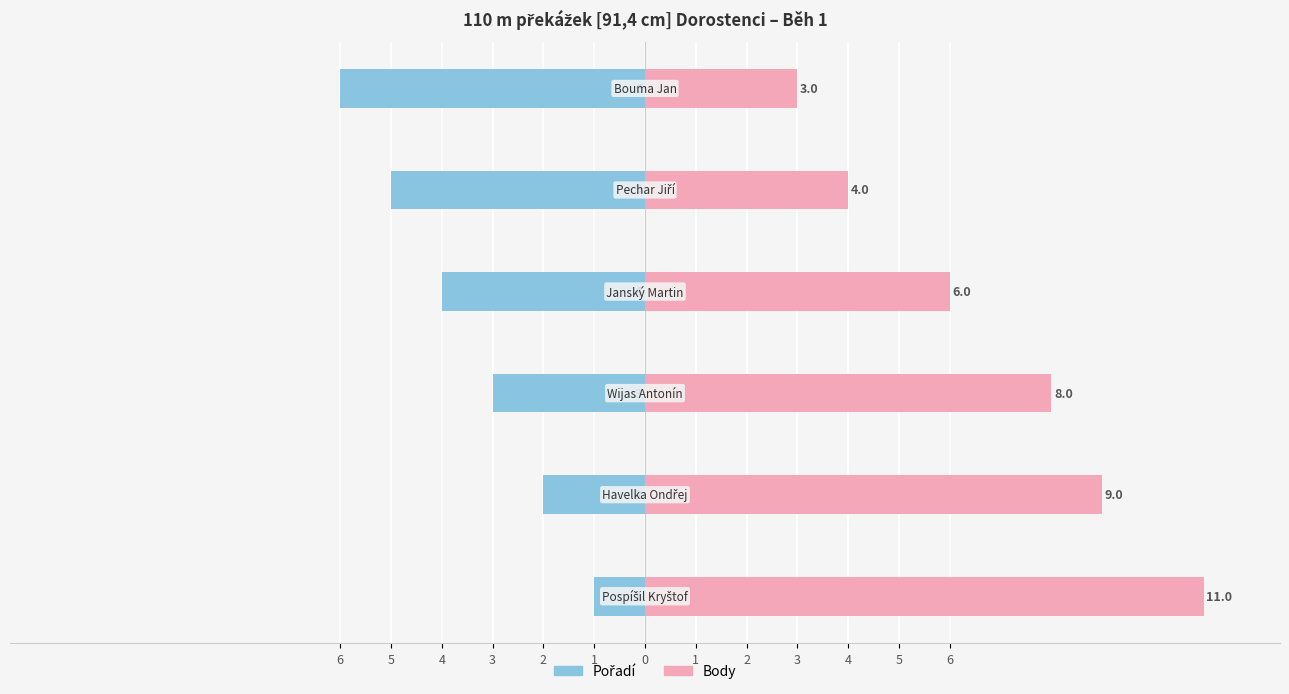

What is the value of the Body bar at the 5th from the left?

4